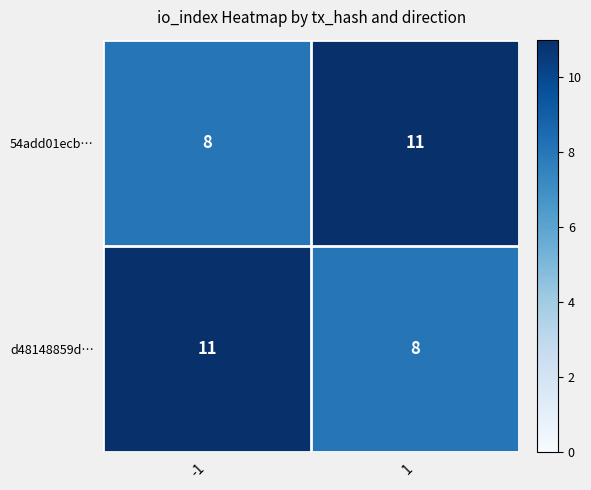

The value of 54add01ecb… at -1 is 2. True or false?

False